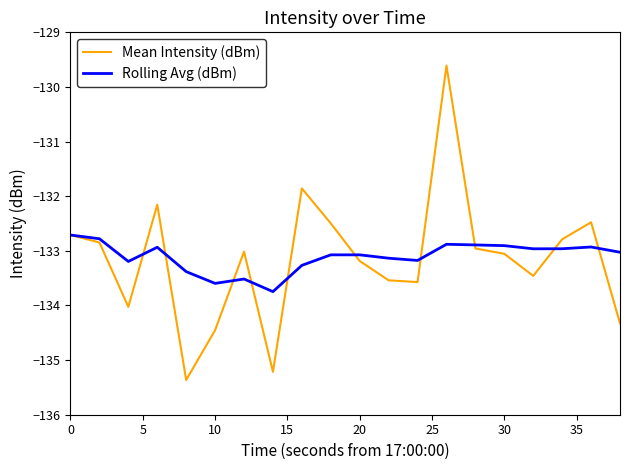

What are all the series names shown in the legend?

Mean Intensity (dBm), Rolling Avg (dBm)